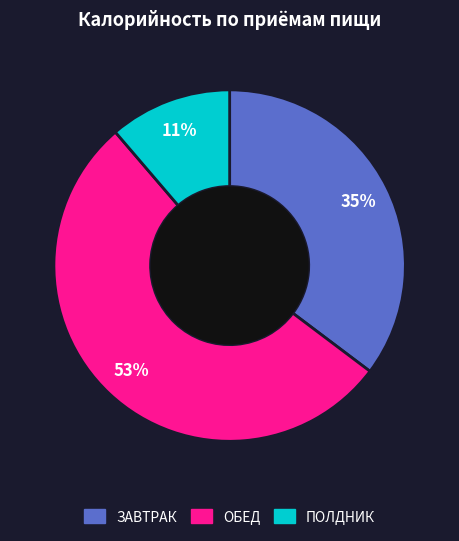

To the nearest percent, what is the average slice percentage?

33%